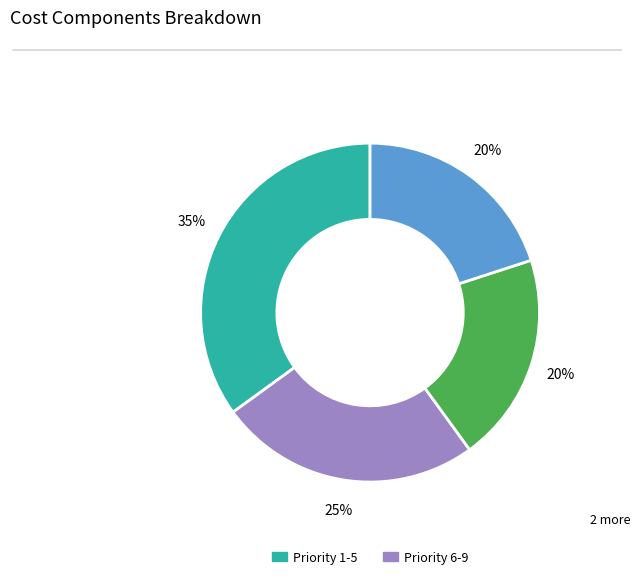

To the nearest percent, what is the difference between the largest and smallest slice percentages?

15%